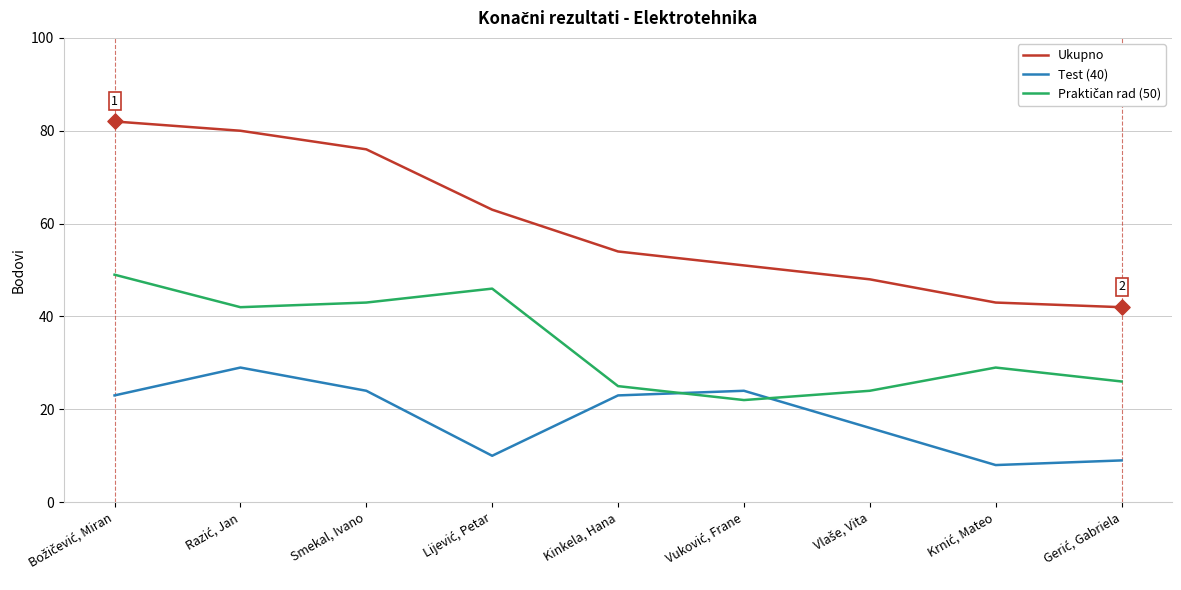

At how many categories does at least one series exceed 75?

3